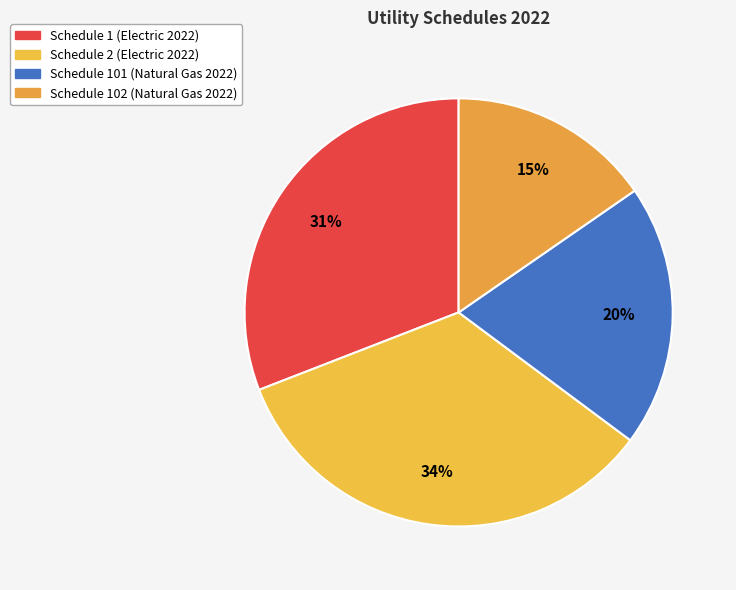

To the nearest percent, what is the combined percentage of Schedule 1 (Electric 2022) and Schedule 2 (Electric 2022)?

65%